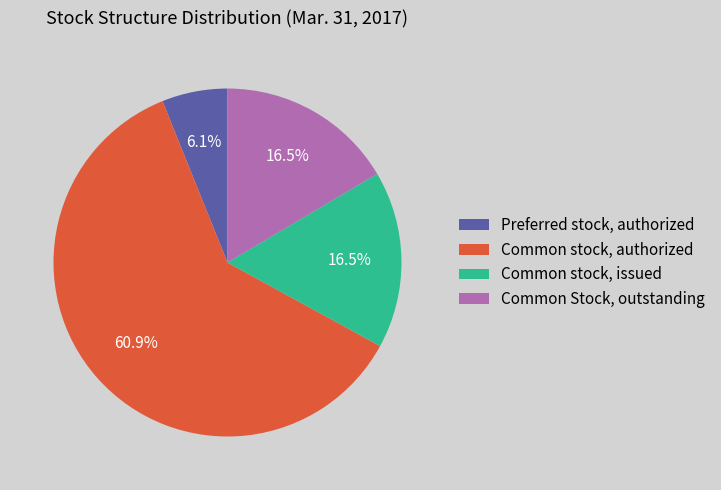

What is the largest slice in the pie chart?

Common stock, authorized